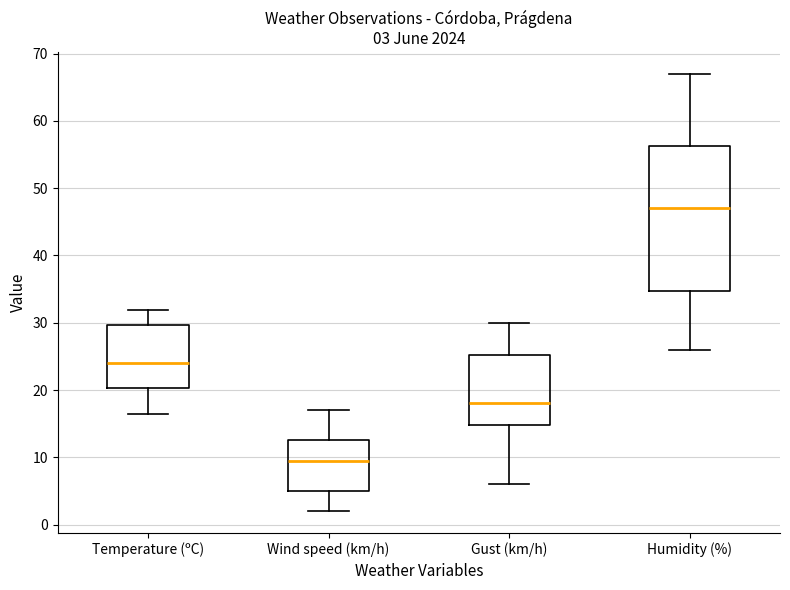

Which box has the highest median line?

Humidity (%)